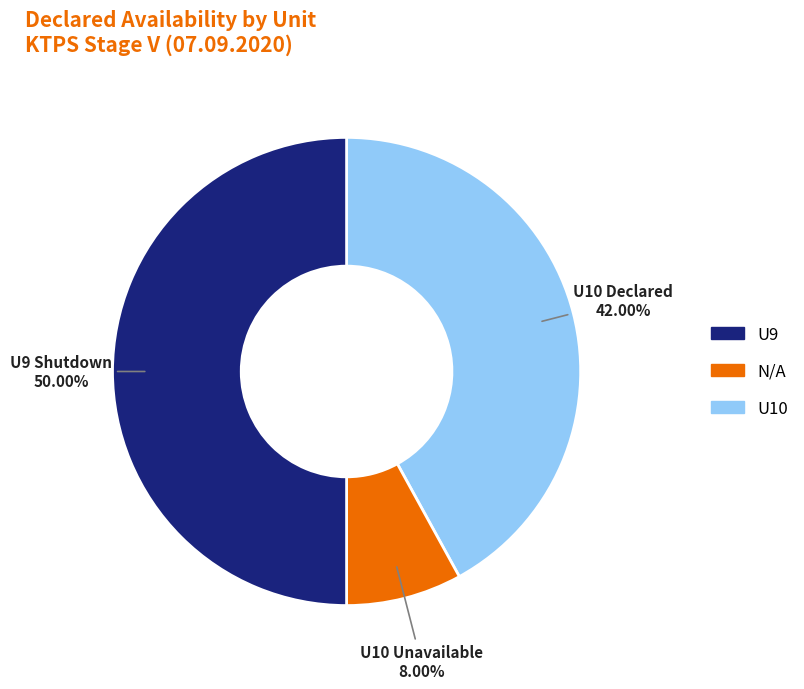

How many slices are in this pie chart?

3